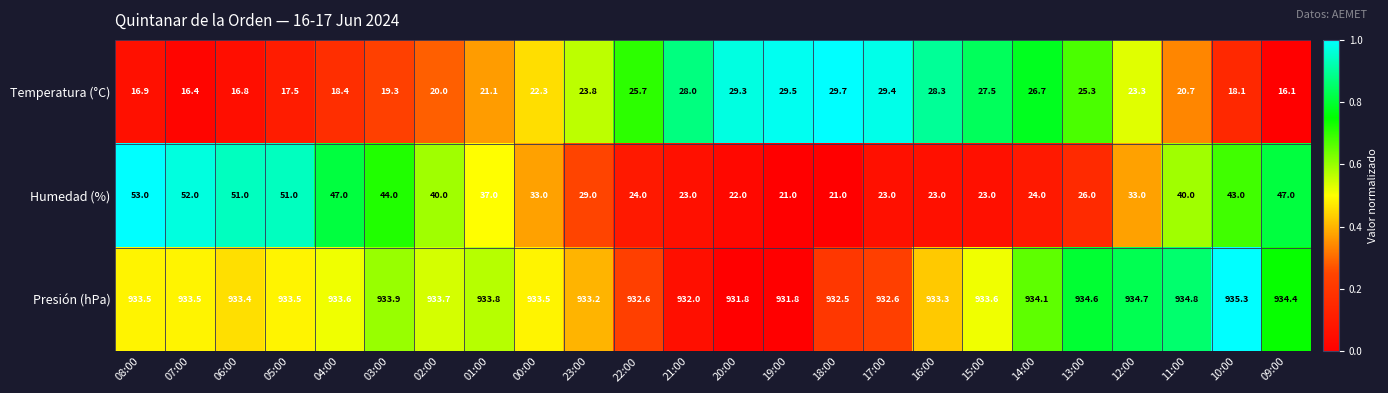

What is the total value across all series at 03:00?

997.2